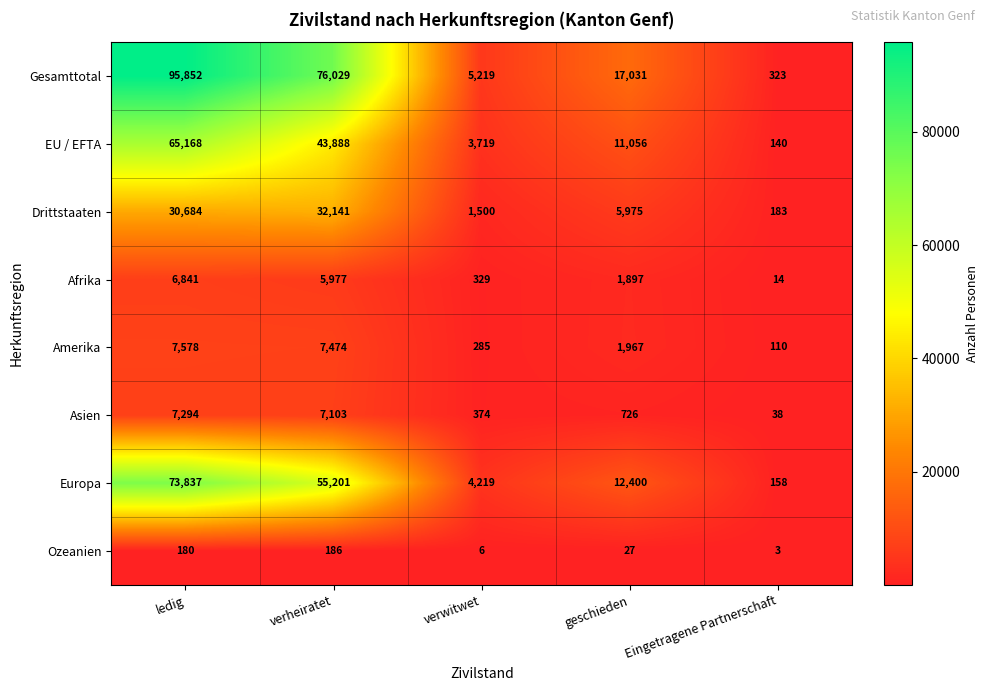

List the series in order of their peak value, lowest first.

Ozeanien, Afrika, Asien, Amerika, Drittstaaten, EU / EFTA, Europa, Gesamttotal